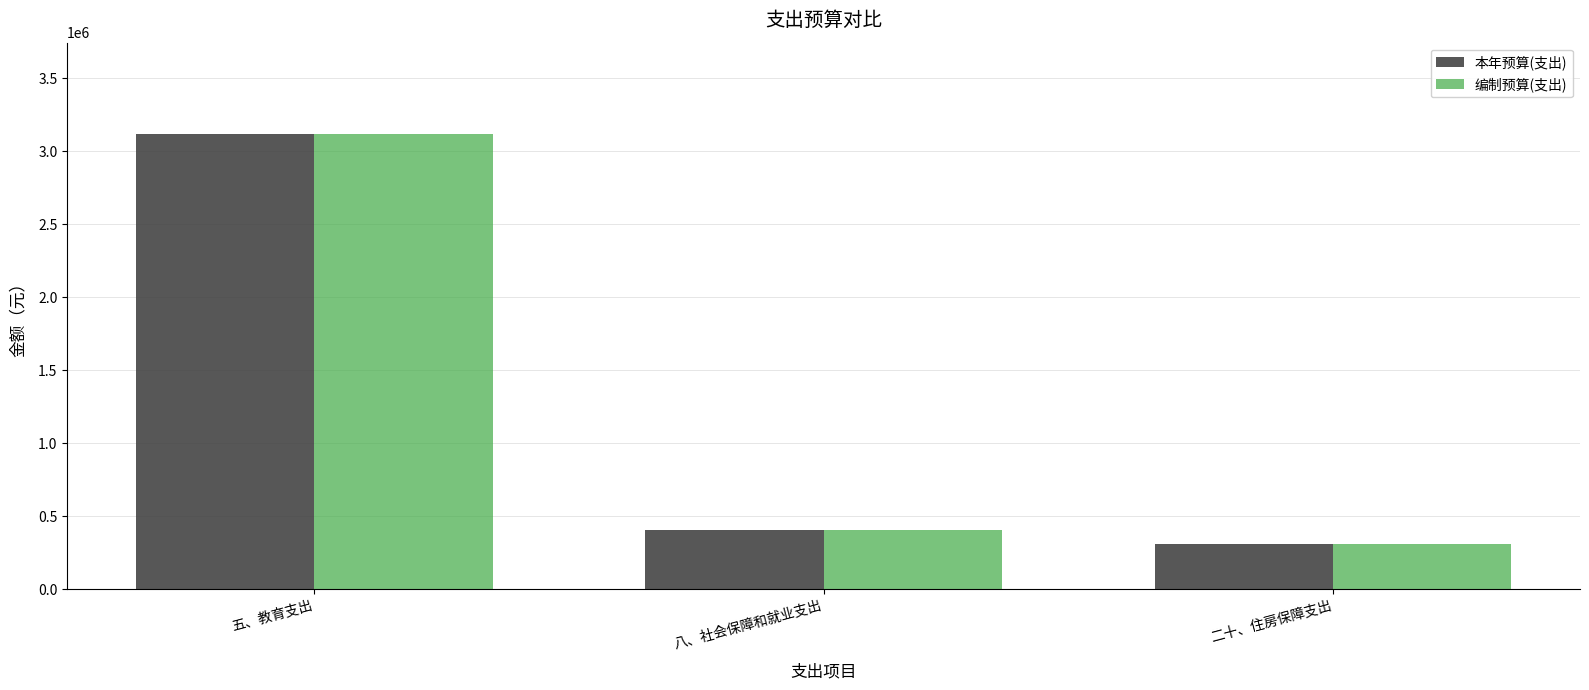

How many values in the 本年预算(支出) series exceed 408185?

2